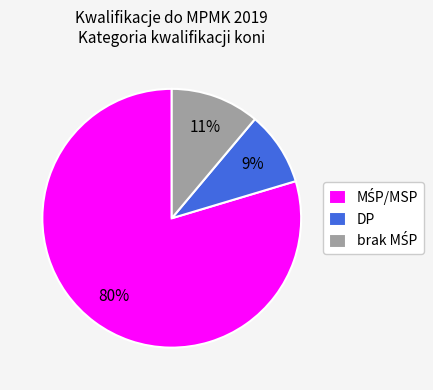

Which category has the smallest portion of the pie?

DP